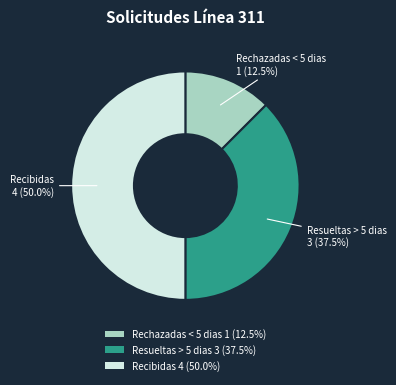

Does Resueltas > 5 dias 3 (37.5%) represent more than half of the total?

No